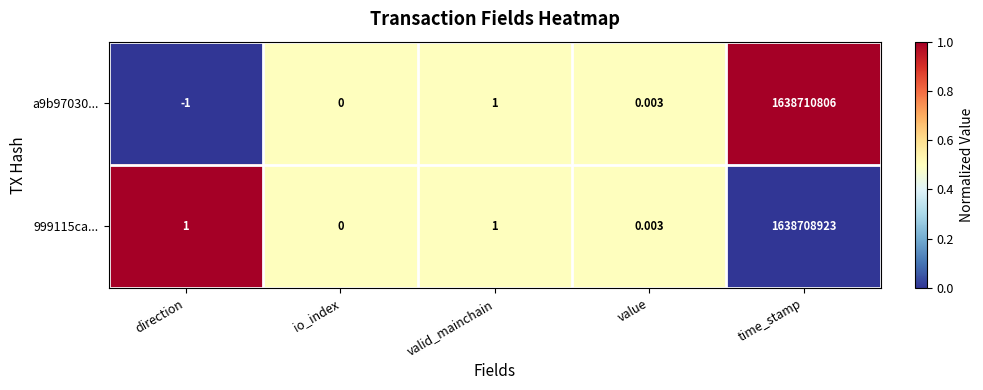

Between io_index and time_stamp, which series saw the biggest shift?

a9b97030...